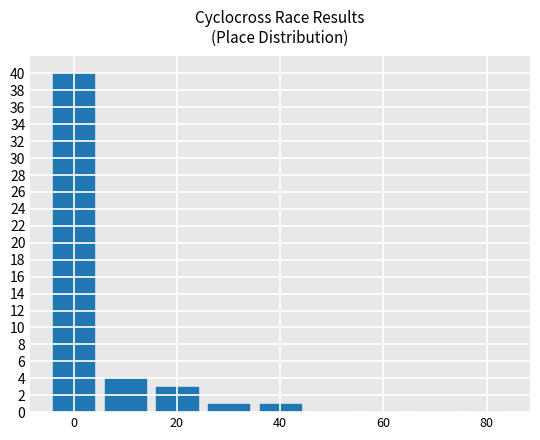

What is the greatest value displayed?

40